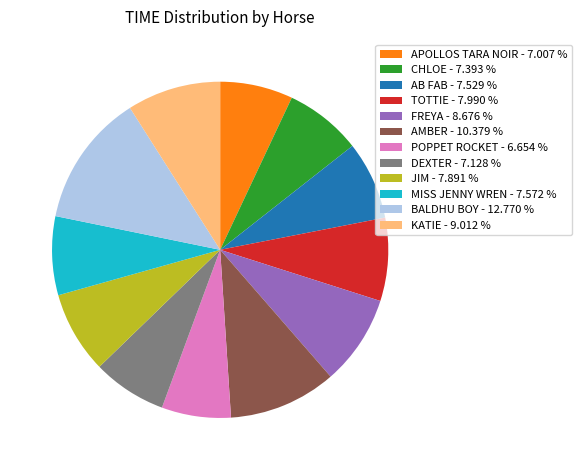

How many slices are in this pie chart?

12